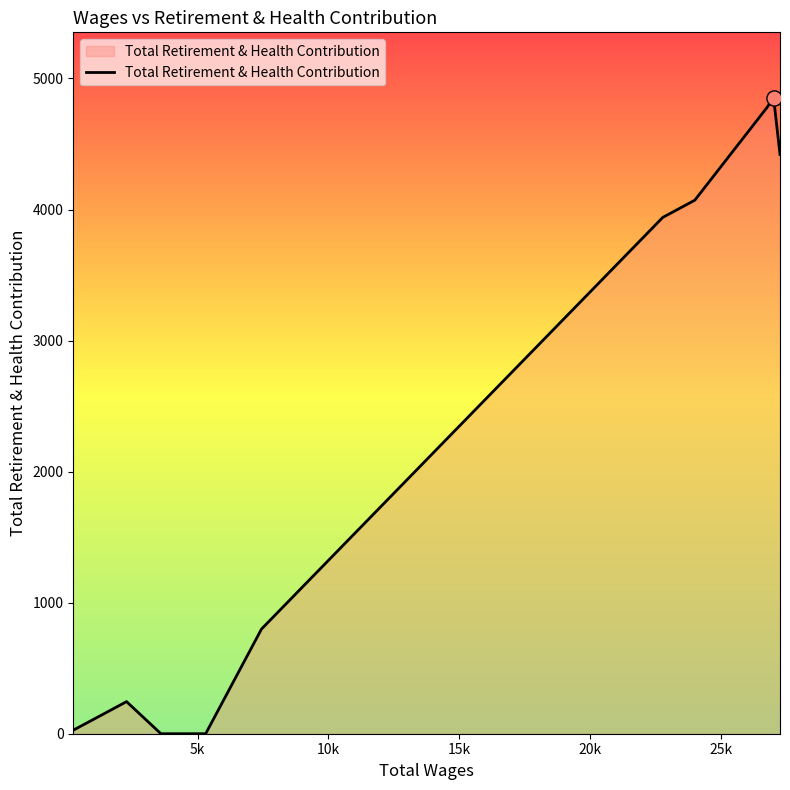

What is the difference between the maximum and minimum values?

4852